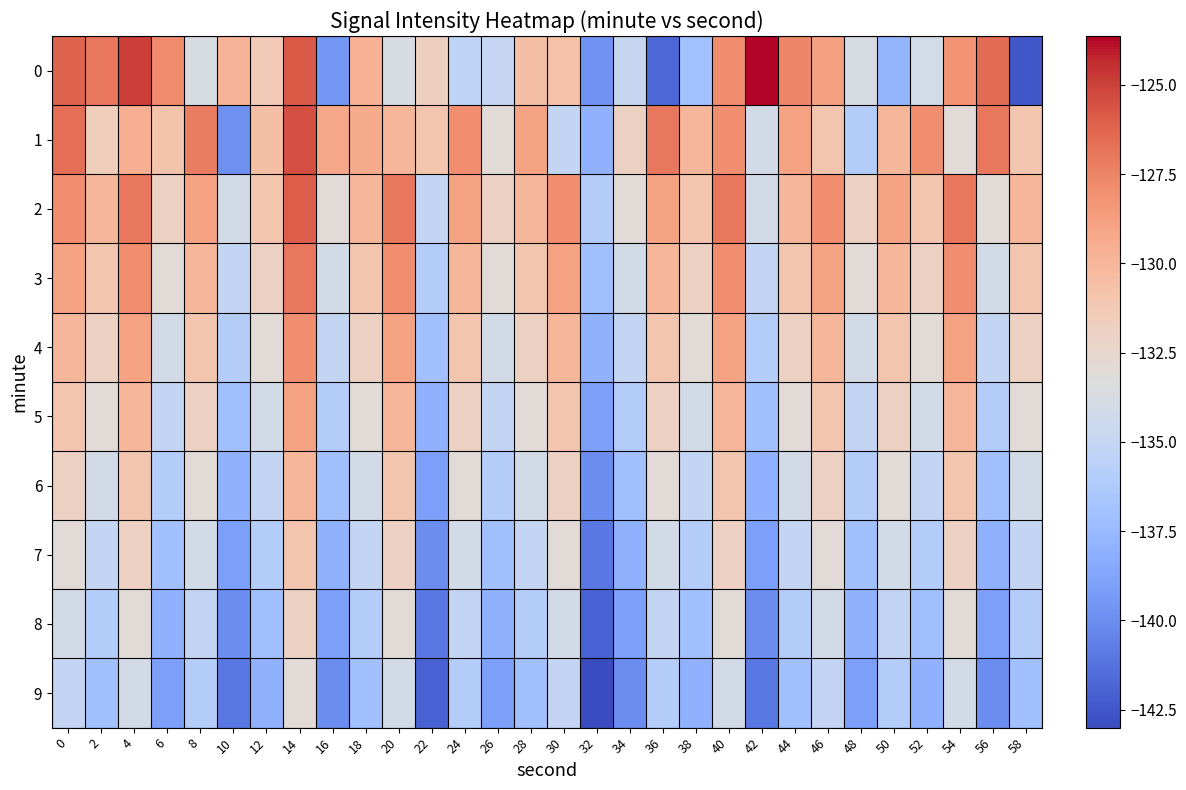

Reading right to left, what are all the values shown in this chart?

0: 58=-142.5	56=-126.6	54=-128.2	52=-134.0	50=-137.8	48=-133.8	46=-128.8	44=-127.6	42=-123.6	40=-127.9	38=-136.9	36=-141.8	34=-134.9	32=-139.7	30=-130.7	28=-130.5	26=-134.9	24=-135.4	22=-131.8	20=-133.7	18=-129.7	16=-139.5	14=-125.9	12=-131.5	10=-129.9	8=-133.7	6=-127.8	4=-124.9	2=-127.0	0=-126.2
1: 58=-131.0	56=-127.0	54=-133.0	52=-128.0	50=-130.0	48=-136.0	46=-131.0	44=-129.0	42=-134.0	40=-128.0	38=-130.0	36=-127.0	34=-132.0	32=-138.0	30=-135.0	28=-129.0	26=-133.0	24=-128.0	22=-131.0	20=-130.0	18=-129.4	16=-129.2	14=-125.5	12=-130.6	10=-139.9	8=-127.2	6=-130.8	4=-129.5	2=-131.7	0=-126.6
2: 58=-130.0	56=-133.0	54=-127.0	52=-131.0	50=-129.0	48=-132.0	46=-128.0	44=-130.0	42=-134.0	40=-127.0	38=-131.0	36=-129.0	34=-133.0	32=-136.0	30=-128.0	28=-130.0	26=-132.0	24=-129.0	22=-135.0	20=-127.0	18=-130.0	16=-133.0	14=-126.0	12=-131.0	10=-134.0	8=-129.0	6=-132.0	4=-127.0	2=-130.0	0=-128.0
3: 58=-131.0	56=-134.0	54=-128.0	52=-132.0	50=-130.0	48=-133.0	46=-129.0	44=-131.0	42=-135.0	40=-128.0	38=-132.0	36=-130.0	34=-134.0	32=-137.0	30=-129.0	28=-131.0	26=-133.0	24=-130.0	22=-136.0	20=-128.0	18=-131.0	16=-134.0	14=-127.0	12=-132.0	10=-135.0	8=-130.0	6=-133.0	4=-128.0	2=-131.0	0=-129.0
4: 58=-132.0	56=-135.0	54=-129.0	52=-133.0	50=-131.0	48=-134.0	46=-130.0	44=-132.0	42=-136.0	40=-129.0	38=-133.0	36=-131.0	34=-135.0	32=-138.0	30=-130.0	28=-132.0	26=-134.0	24=-131.0	22=-137.0	20=-129.0	18=-132.0	16=-135.0	14=-128.0	12=-133.0	10=-136.0	8=-131.0	6=-134.0	4=-129.0	2=-132.0	0=-130.0
5: 58=-133.0	56=-136.0	54=-130.0	52=-134.0	50=-132.0	48=-135.0	46=-131.0	44=-133.0	42=-137.0	40=-130.0	38=-134.0	36=-132.0	34=-136.0	32=-139.0	30=-131.0	28=-133.0	26=-135.0	24=-132.0	22=-138.0	20=-130.0	18=-133.0	16=-136.0	14=-129.0	12=-134.0	10=-137.0	8=-132.0	6=-135.0	4=-130.0	2=-133.0	0=-131.0
6: 58=-134.0	56=-137.0	54=-131.0	52=-135.0	50=-133.0	48=-136.0	46=-132.0	44=-134.0	42=-138.0	40=-131.0	38=-135.0	36=-133.0	34=-137.0	32=-140.0	30=-132.0	28=-134.0	26=-136.0	24=-133.0	22=-139.0	20=-131.0	18=-134.0	16=-137.0	14=-130.0	12=-135.0	10=-138.0	8=-133.0	6=-136.0	4=-131.0	2=-134.0	0=-132.0
7: 58=-135.0	56=-138.0	54=-132.0	52=-136.0	50=-134.0	48=-137.0	46=-133.0	44=-135.0	42=-139.0	40=-132.0	38=-136.0	36=-134.0	34=-138.0	32=-141.0	30=-133.0	28=-135.0	26=-137.0	24=-134.0	22=-140.0	20=-132.0	18=-135.0	16=-138.0	14=-131.0	12=-136.0	10=-139.0	8=-134.0	6=-137.0	4=-132.0	2=-135.0	0=-133.0
8: 58=-136.0	56=-139.0	54=-133.0	52=-137.0	50=-135.0	48=-138.0	46=-134.0	44=-136.0	42=-140.0	40=-133.0	38=-137.0	36=-135.0	34=-139.0	32=-142.0	30=-134.0	28=-136.0	26=-138.0	24=-135.0	22=-141.0	20=-133.0	18=-136.0	16=-139.0	14=-132.0	12=-137.0	10=-140.0	8=-135.0	6=-138.0	4=-133.0	2=-136.0	0=-134.0
9: 58=-137.0	56=-140.0	54=-134.0	52=-138.0	50=-136.0	48=-139.0	46=-135.0	44=-137.0	42=-141.0	40=-134.0	38=-138.0	36=-136.0	34=-140.0	32=-143.0	30=-135.0	28=-137.0	26=-139.0	24=-136.0	22=-142.0	20=-134.0	18=-137.0	16=-140.0	14=-133.0	12=-138.0	10=-141.0	8=-136.0	6=-139.0	4=-134.0	2=-137.0	0=-135.0